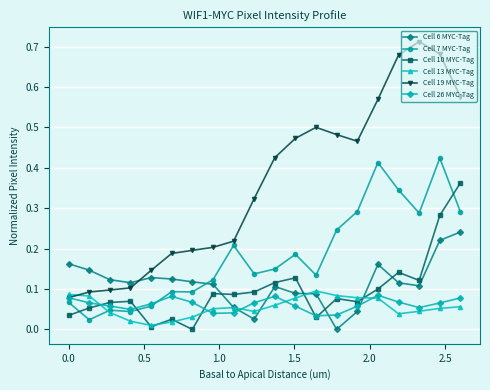

True or false: Cell 7 MYC-Tag and Cell 10 MYC-Tag cross at least once.

True